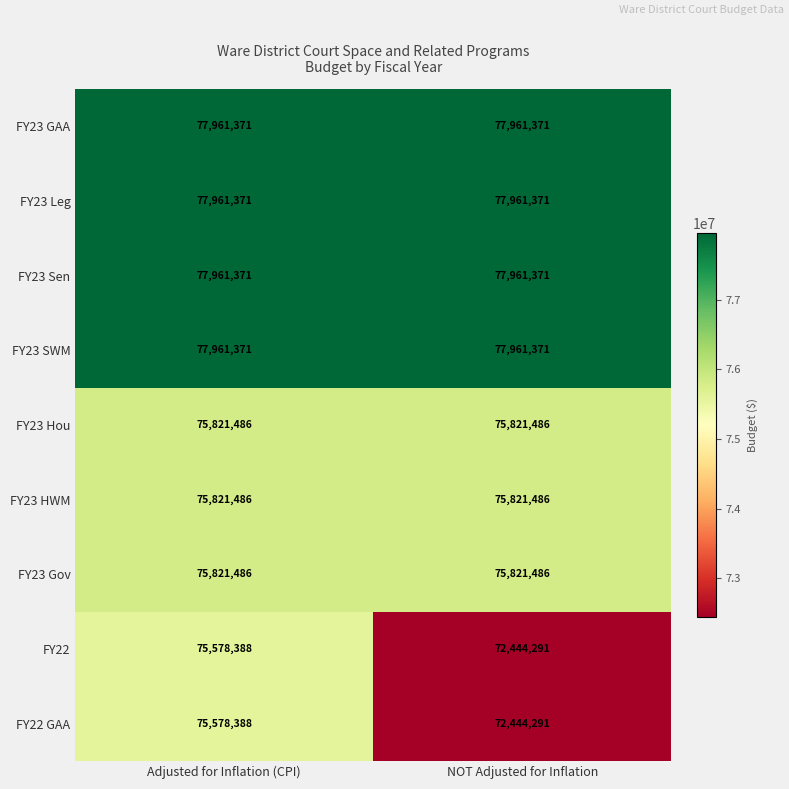

What is the smallest value displayed?

72444291